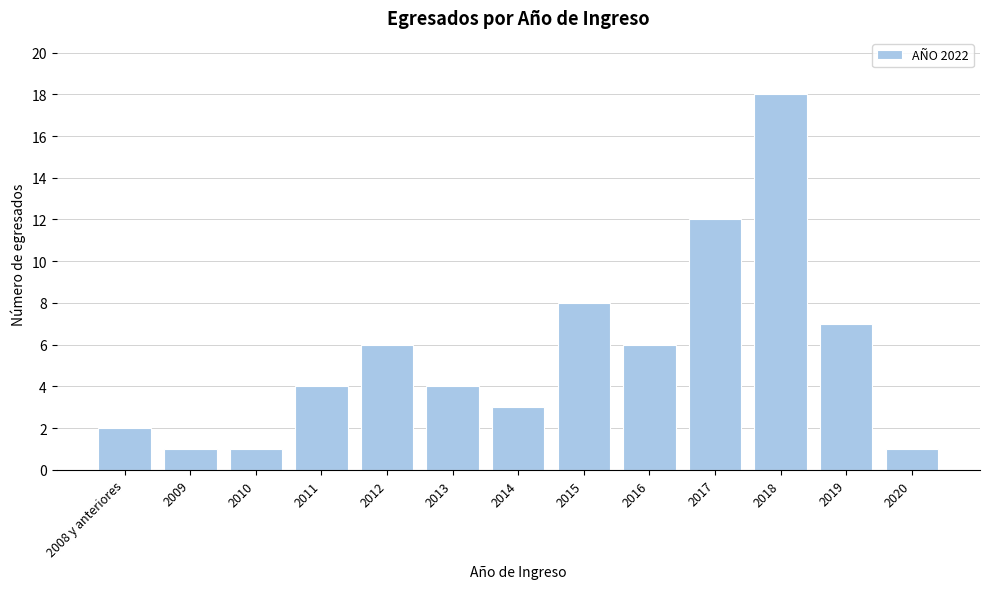

Reading left to right, what are all the values shown in this chart?

2	1	1	4	6	4	3	8	6	12	18	7	1